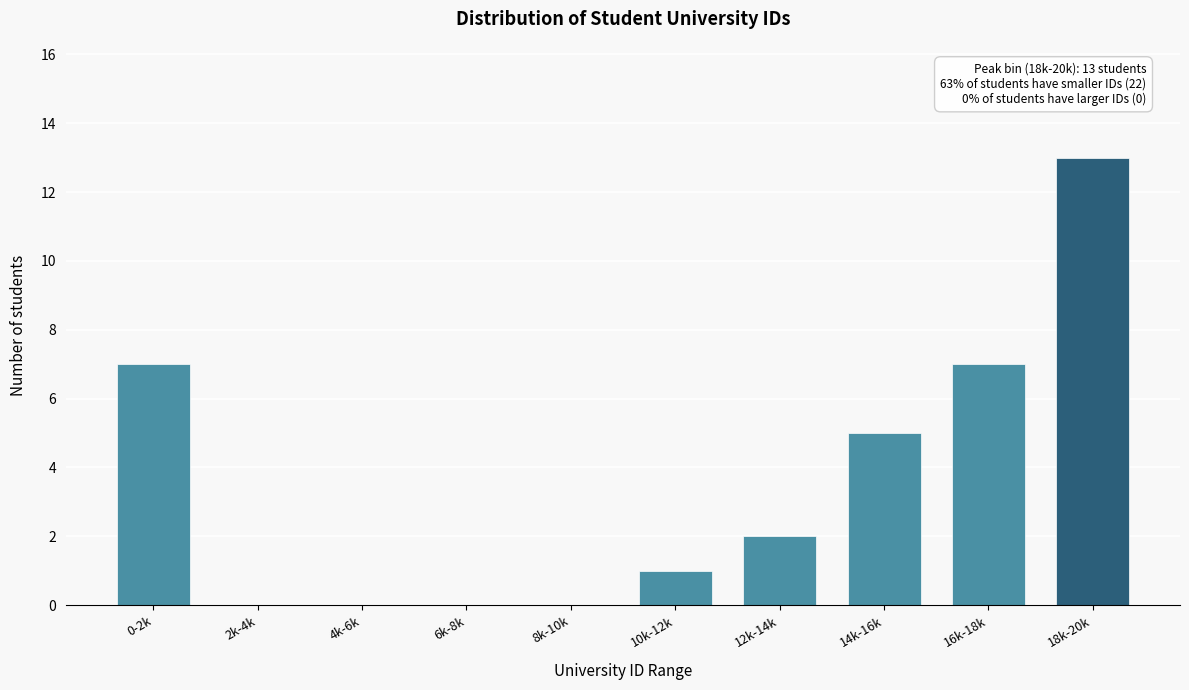

Reading left to right, list all the values displayed in this chart.

0-2k=7	2k-4k=0	4k-6k=0	6k-8k=0	8k-10k=0	10k-12k=1	12k-14k=2	14k-16k=5	16k-18k=7	18k-20k=13